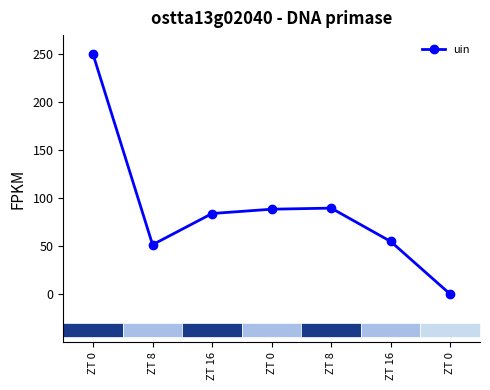

What is the label of the 4th point from the left?

ZT 0